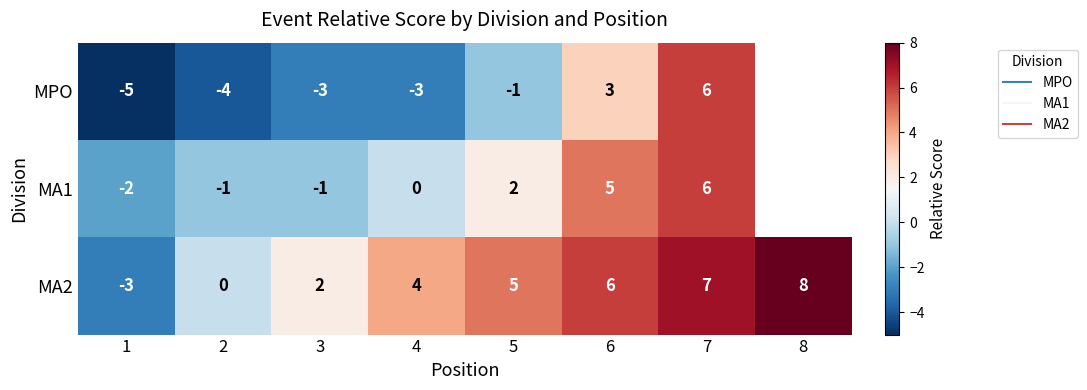

What is the highest value of the MA2 series?

8.0